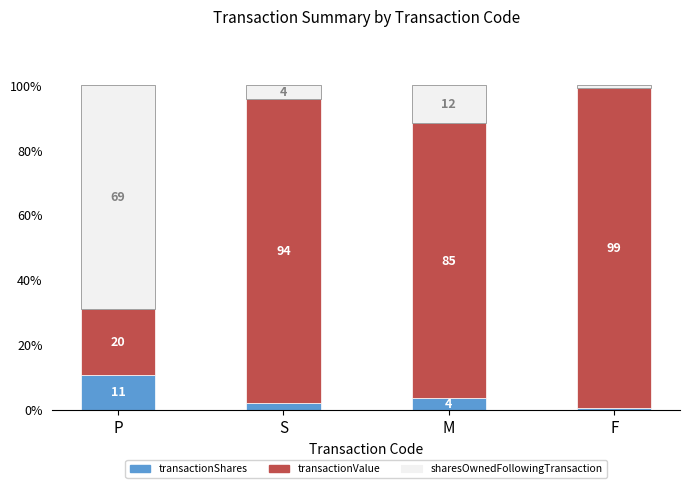

Which series has the largest range (max minus min)?

transactionValue